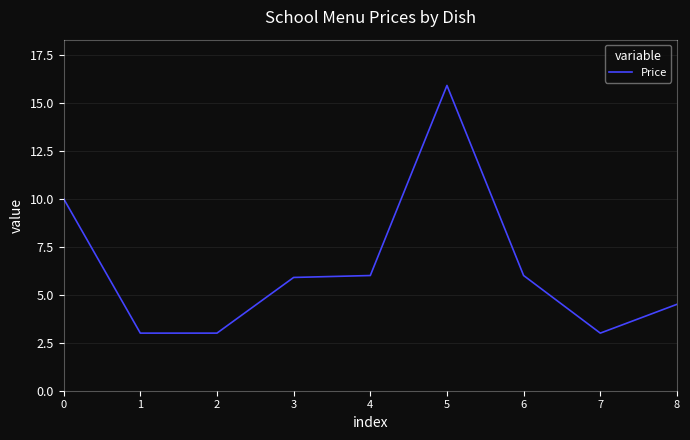

The chart shows a value of 1.0 at 2. True or false?

False